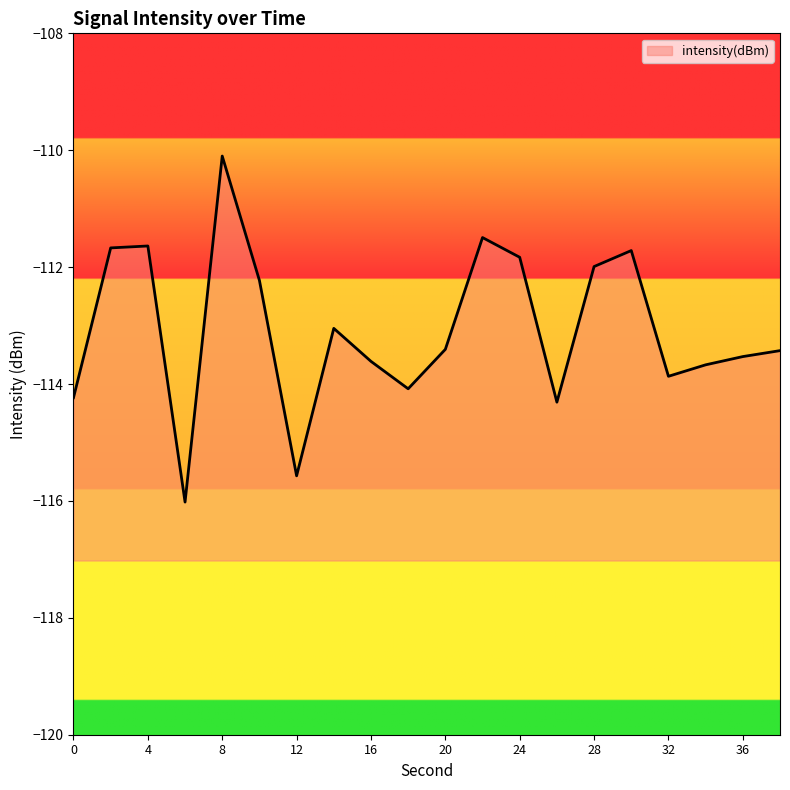

Reading left to right, transcribe all the data shown in this chart.

0=-114.2	2=-111.7	4=-111.6	6=-116.0	8=-110.1	10=-112.2	12=-115.6	14=-113.0	16=-113.6	18=-114.1	20=-113.4	22=-111.5	24=-111.8	26=-114.3	28=-112.0	30=-111.7	32=-113.9	34=-113.7	36=-113.5	38=-113.4